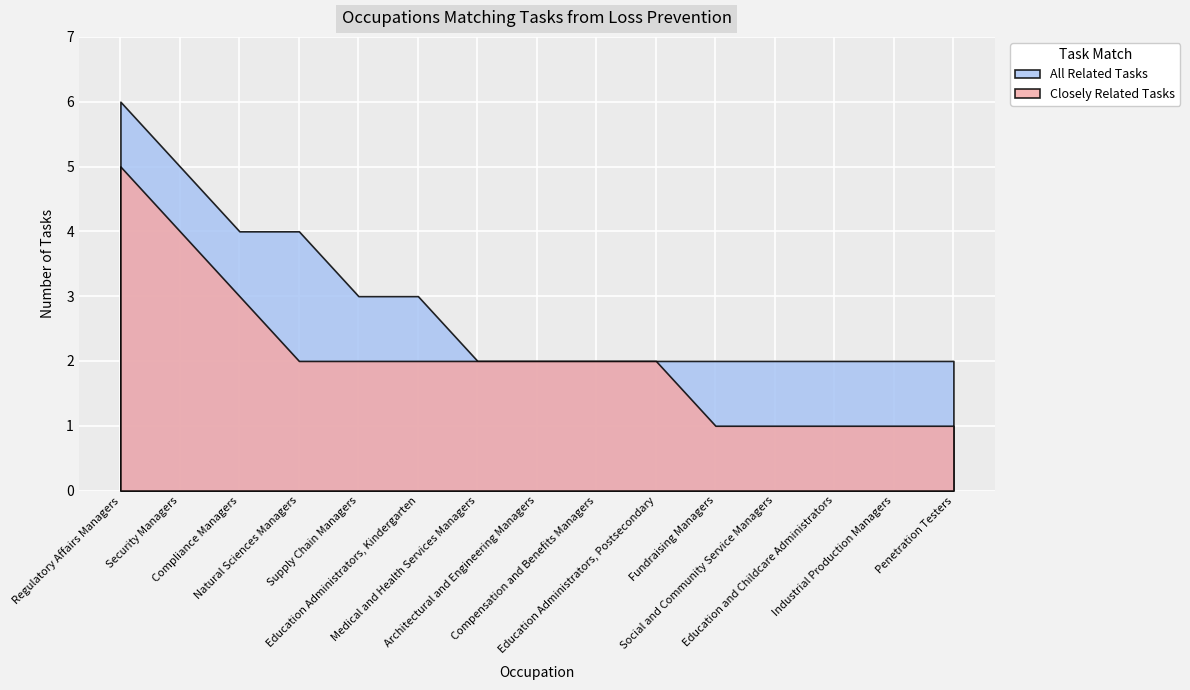

What is the label of the 11th point from the left?

Fundraising Managers